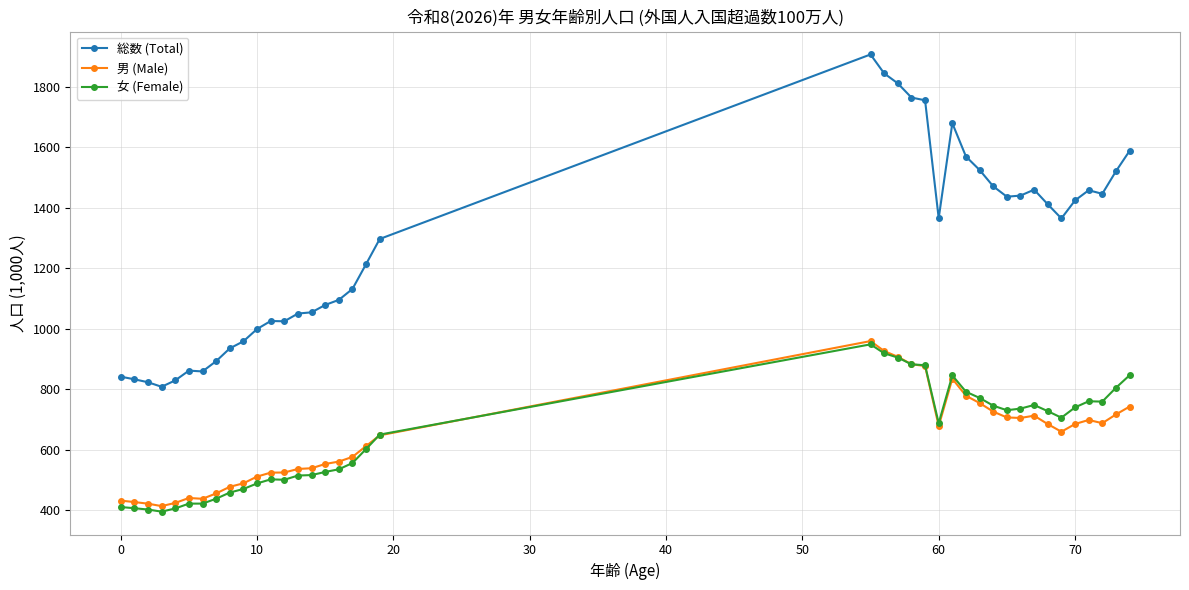

True or false: 総数 (Total) and 男 (Male) cross at least once.

False